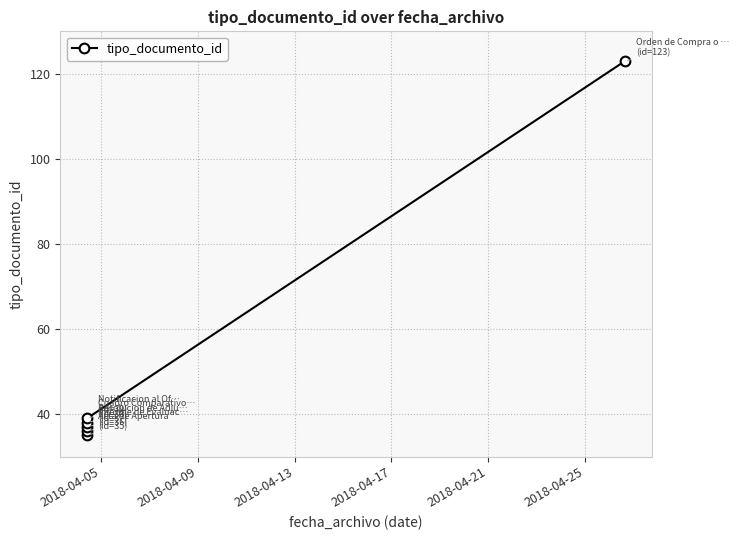

What is the average value?

51